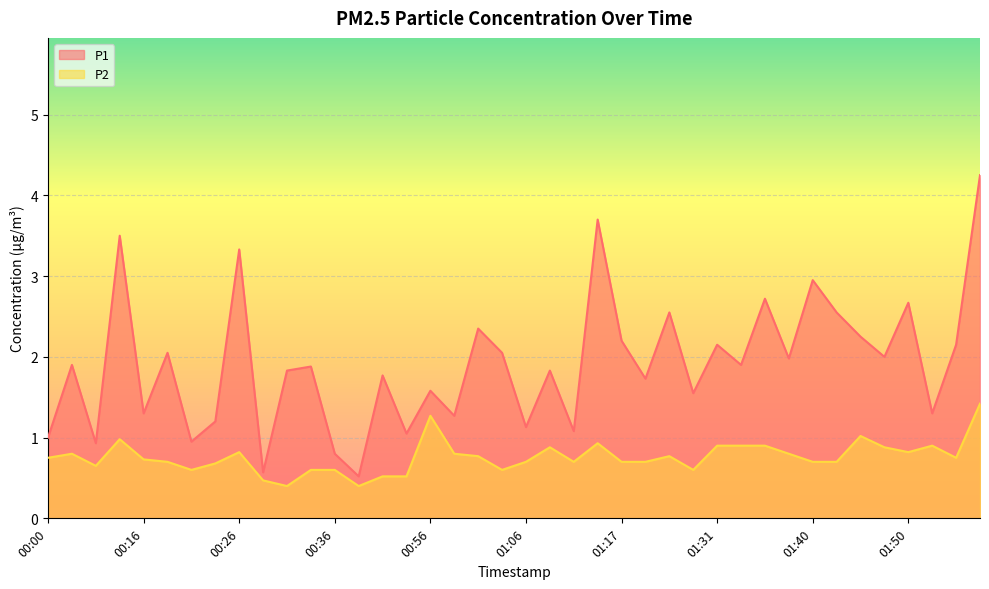

How many interior local peaks does the P2 series have?

9